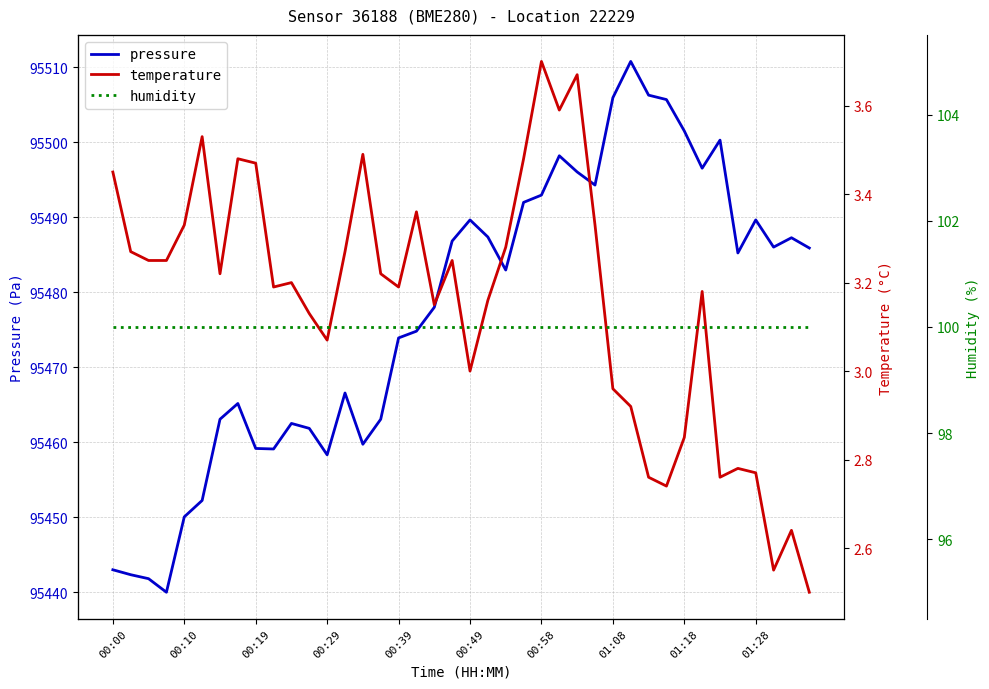

The pressure series shows 150790.3 at 00:49. True or false?

False